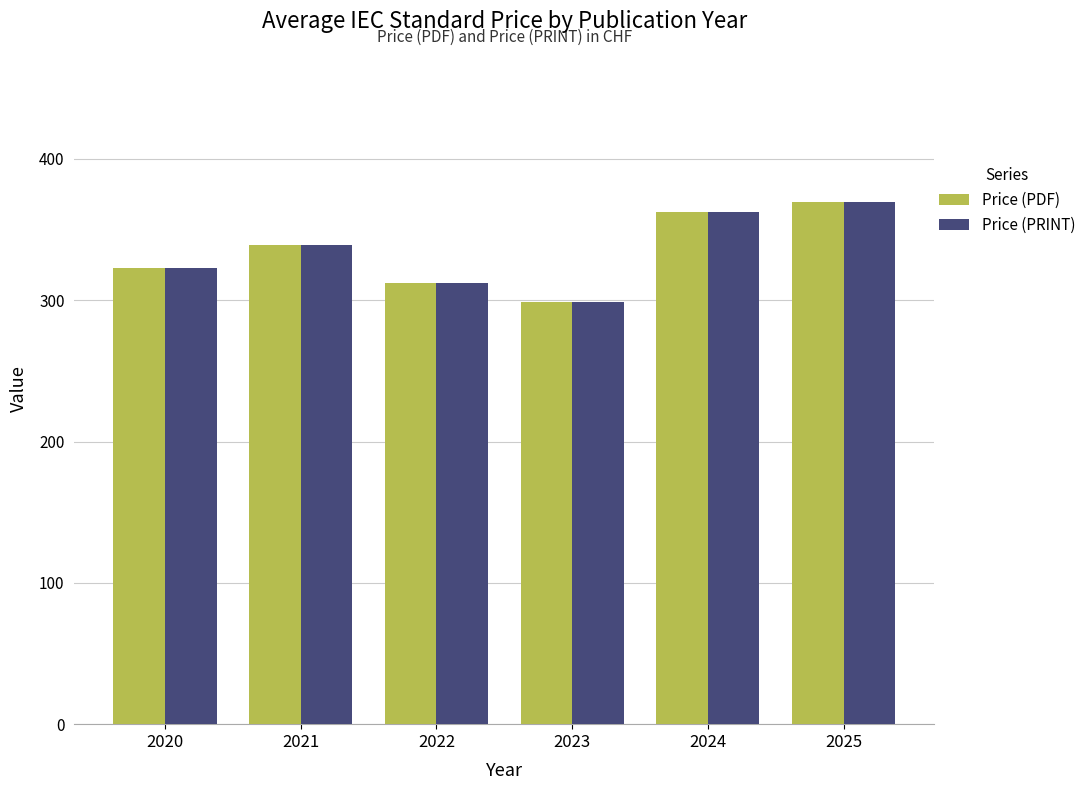

What is the approximate value of Price (PDF) at 2024?

362.4